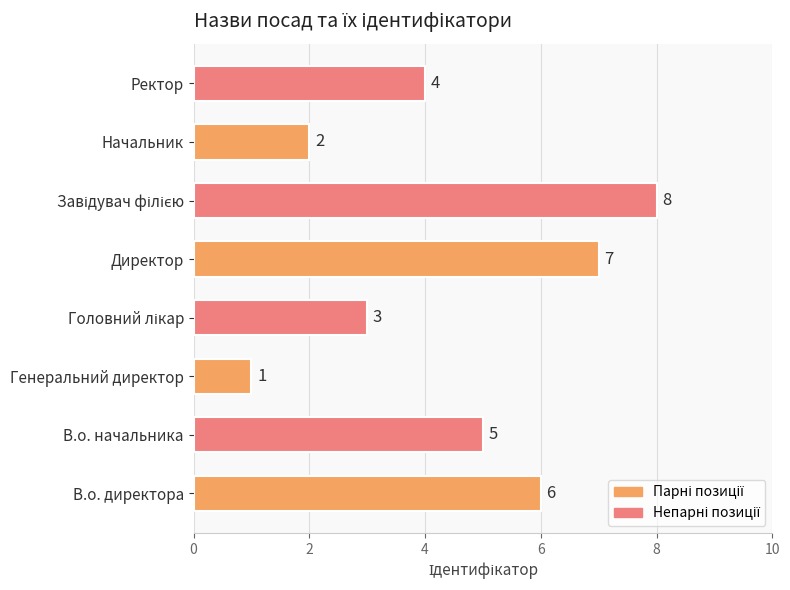

The chart shows a value of 3 at Начальник. True or false?

False